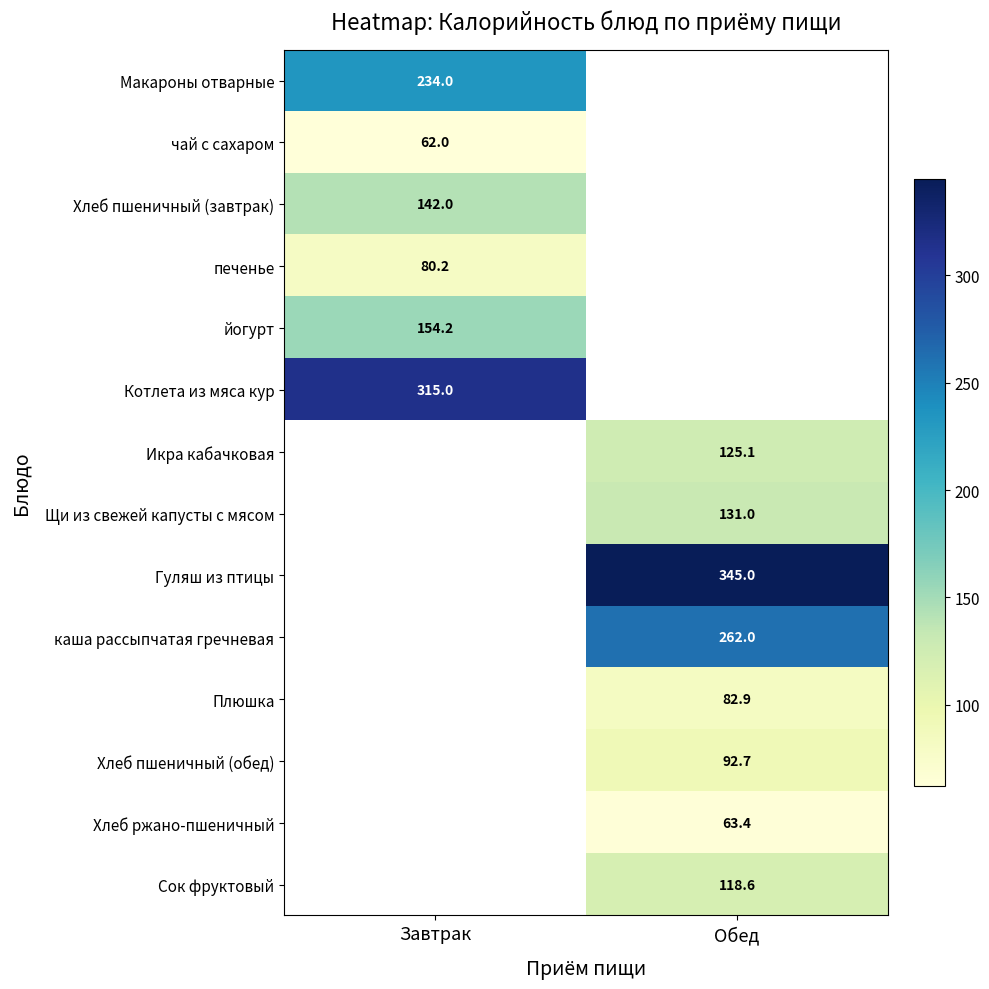

Is it true that Хлеб ржано-пшеничный equals 63.4 at Обед?

True